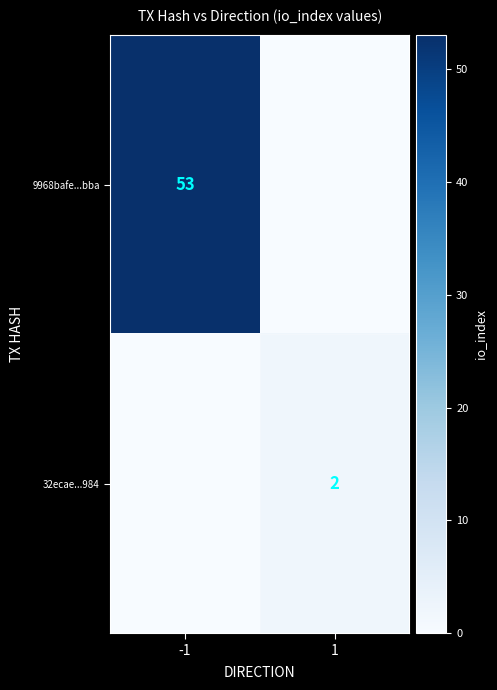

True or false: 9968bafe...bba has a value of 53 at -1.

True